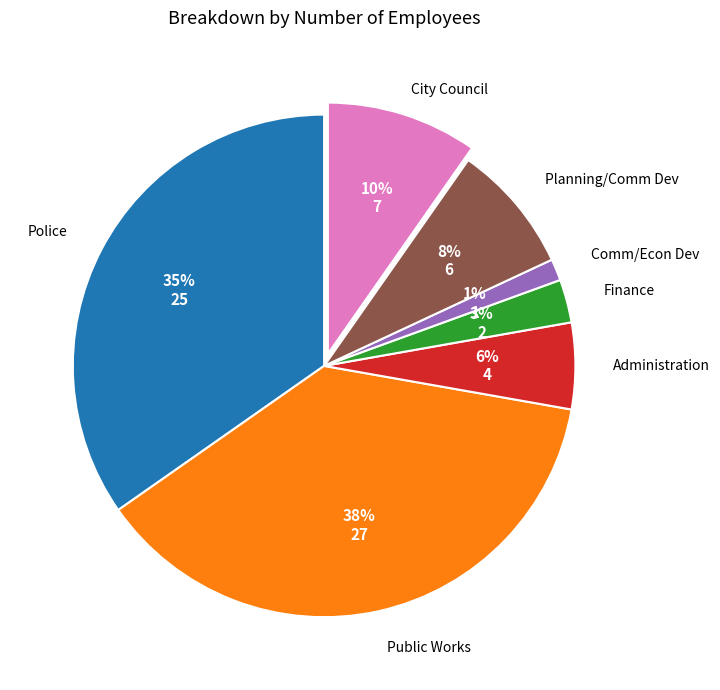

To the nearest percent, what percentage of the pie is Finance?

3%